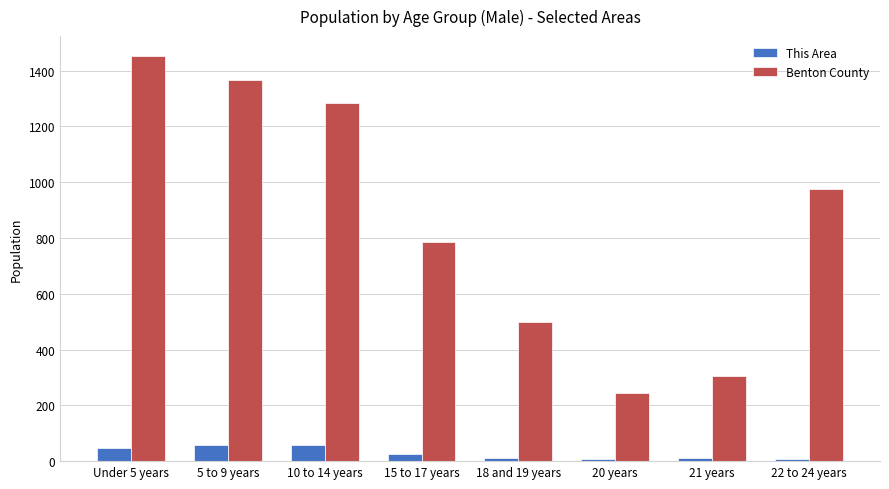

Which series changed the most between 18 and 19 years and 20 years?

Benton County